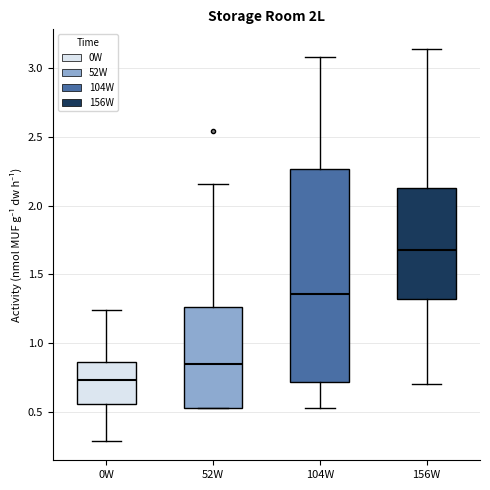

Reading left to right, transcribe this box plot: for each box, give where its median line is, the range the box spans, and where its two whiskers end, as read against the y-axis. The values are not printed on the chart, so give them approximately, as read against the axis.

0W: median 0.75, box 0.55 to 0.85, whiskers 0.30 to 1.25
52W: median 0.85, box 0.55 to 1.25, whiskers 0.55 to 2.15
104W: median 1.35, box 0.70 to 2.25, whiskers 0.55 to 3.10
156W: median 1.70, box 1.30 to 2.15, whiskers 0.70 to 3.15